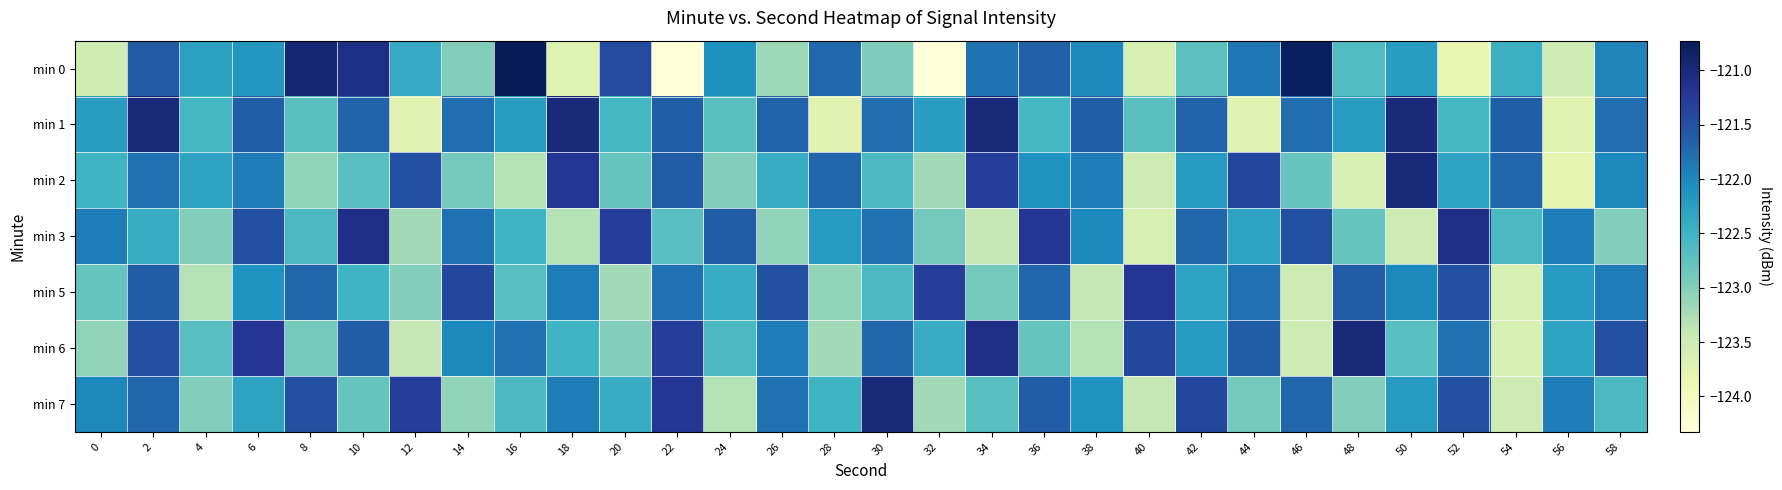

What is the maximum value shown in the chart?

-120.7